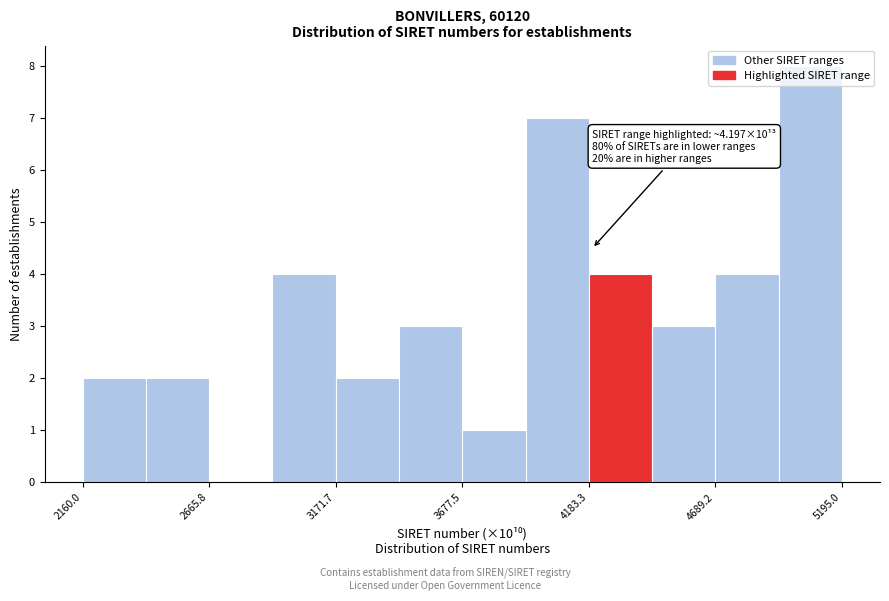

Read against the x-axis, roughly where is the centre of the tallest bar?

5100